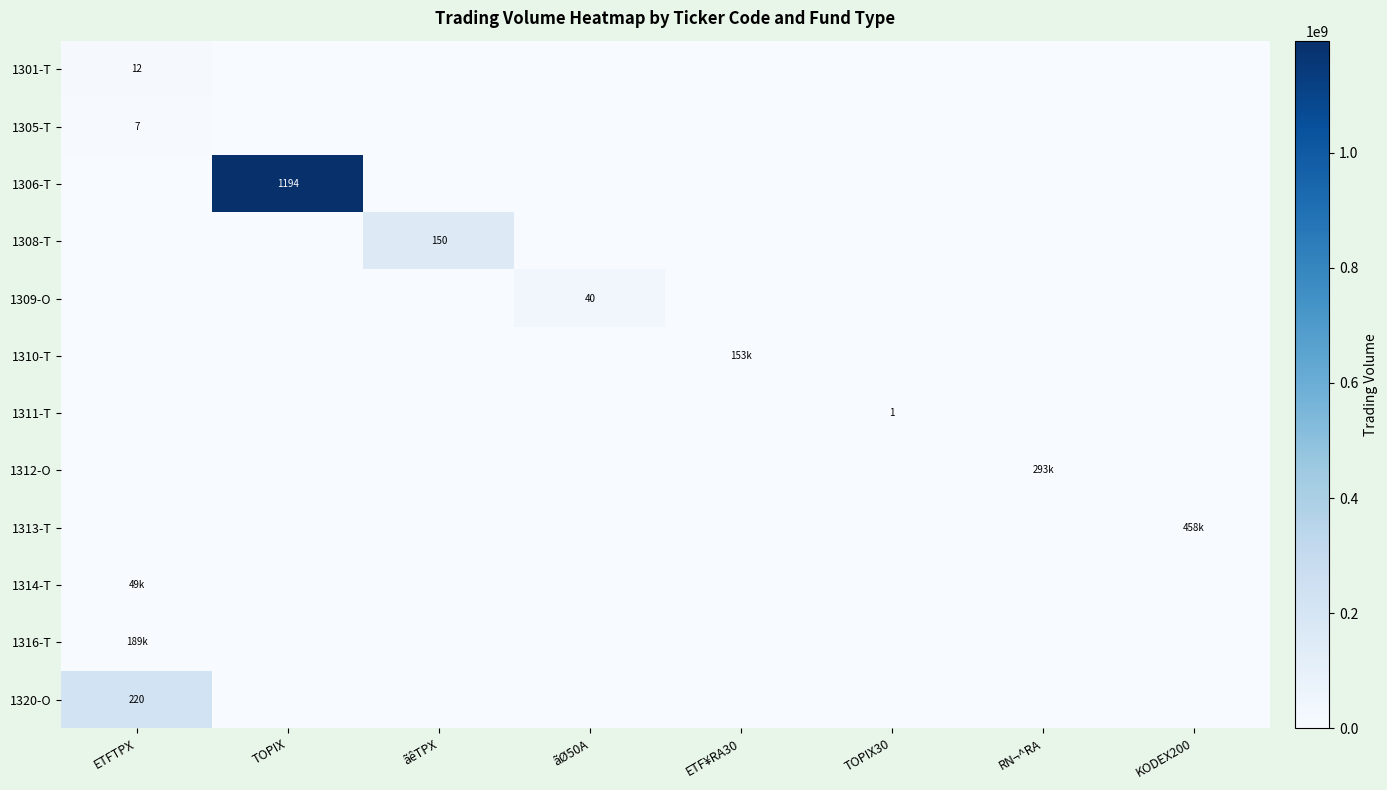

Which series has the largest range (max minus min)?

1306-T